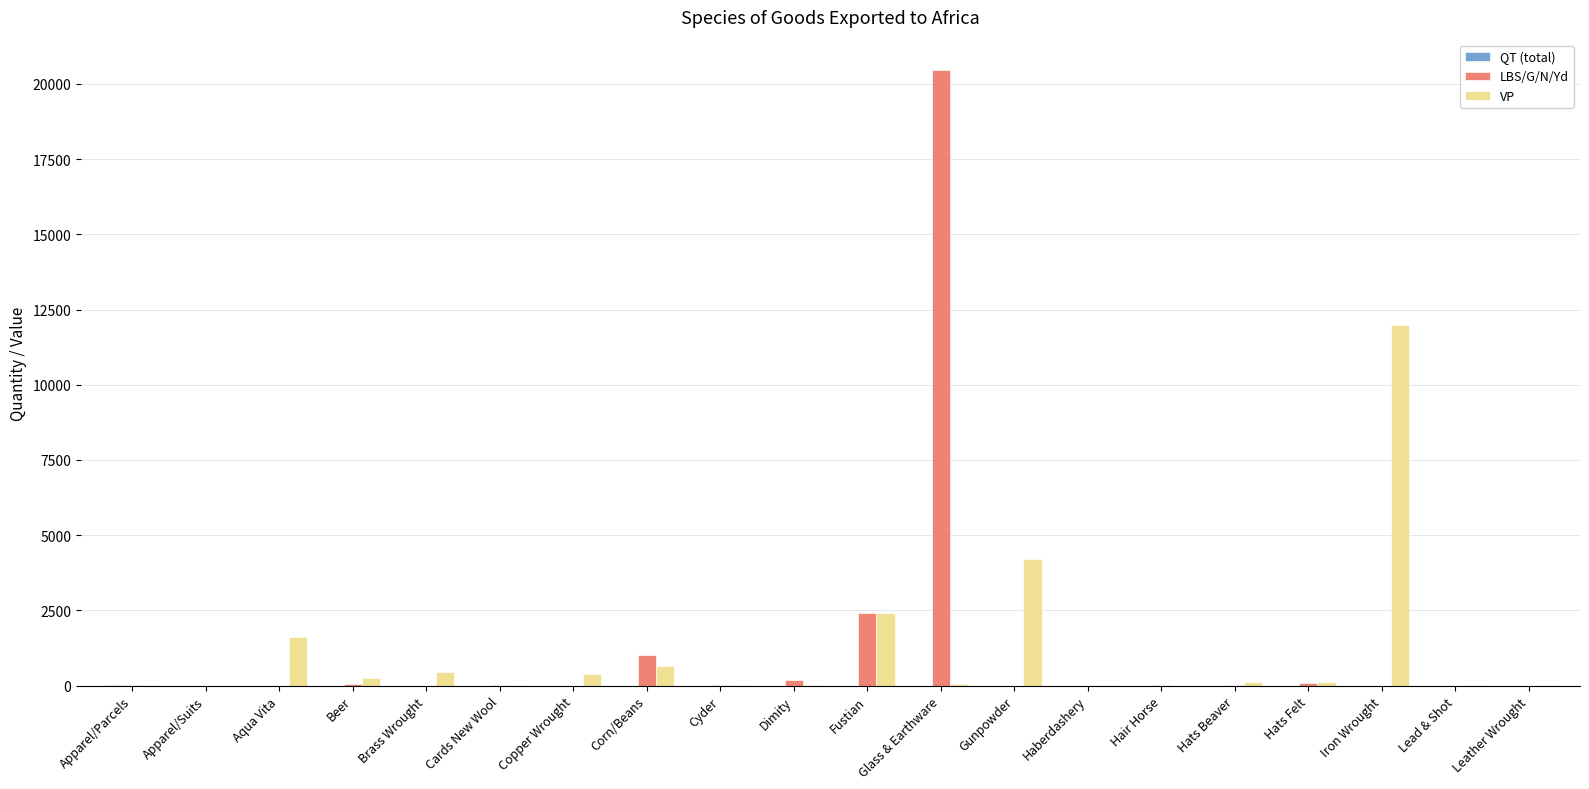

How many groups of bars are there?

20